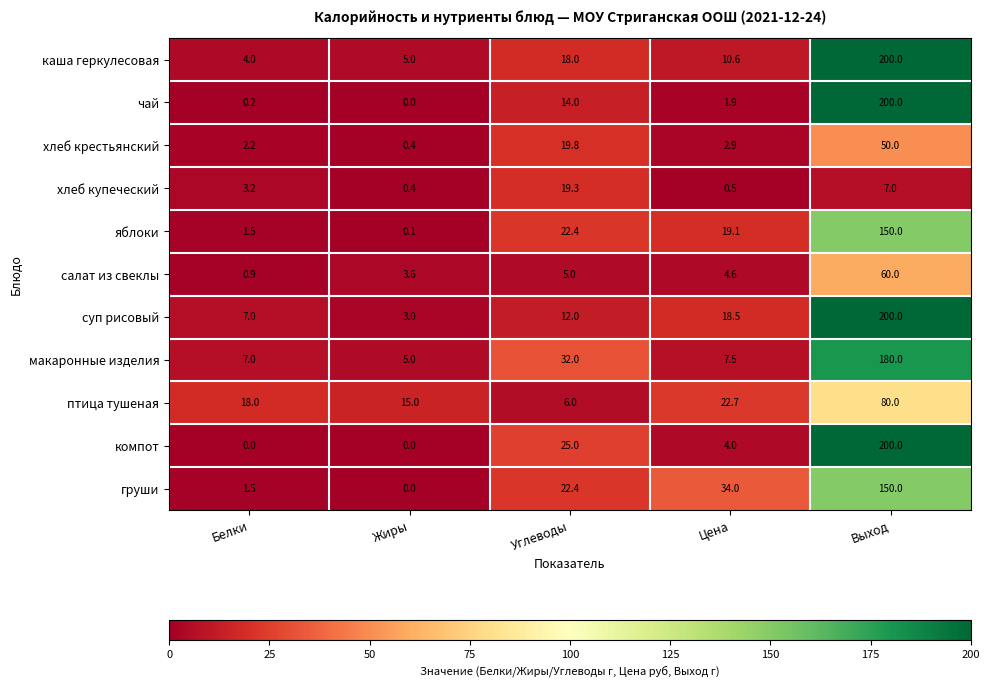

List the labels in order of салат из свеклы value, smallest first.

Белки, Жиры, Цена, Углеводы, Выход